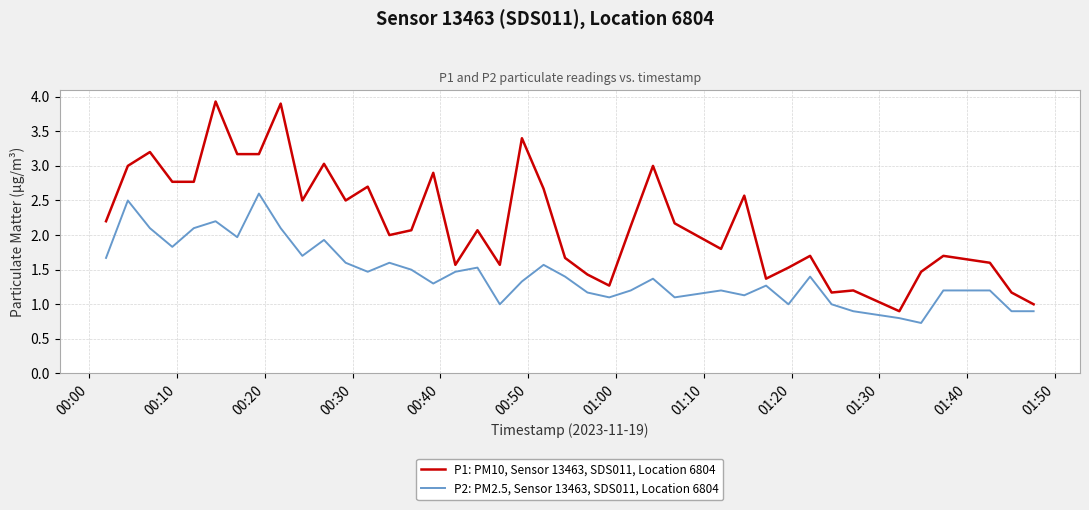

Which series has the widest spread of values?

P1: PM10, Sensor 13463, SDS011, Location 6804